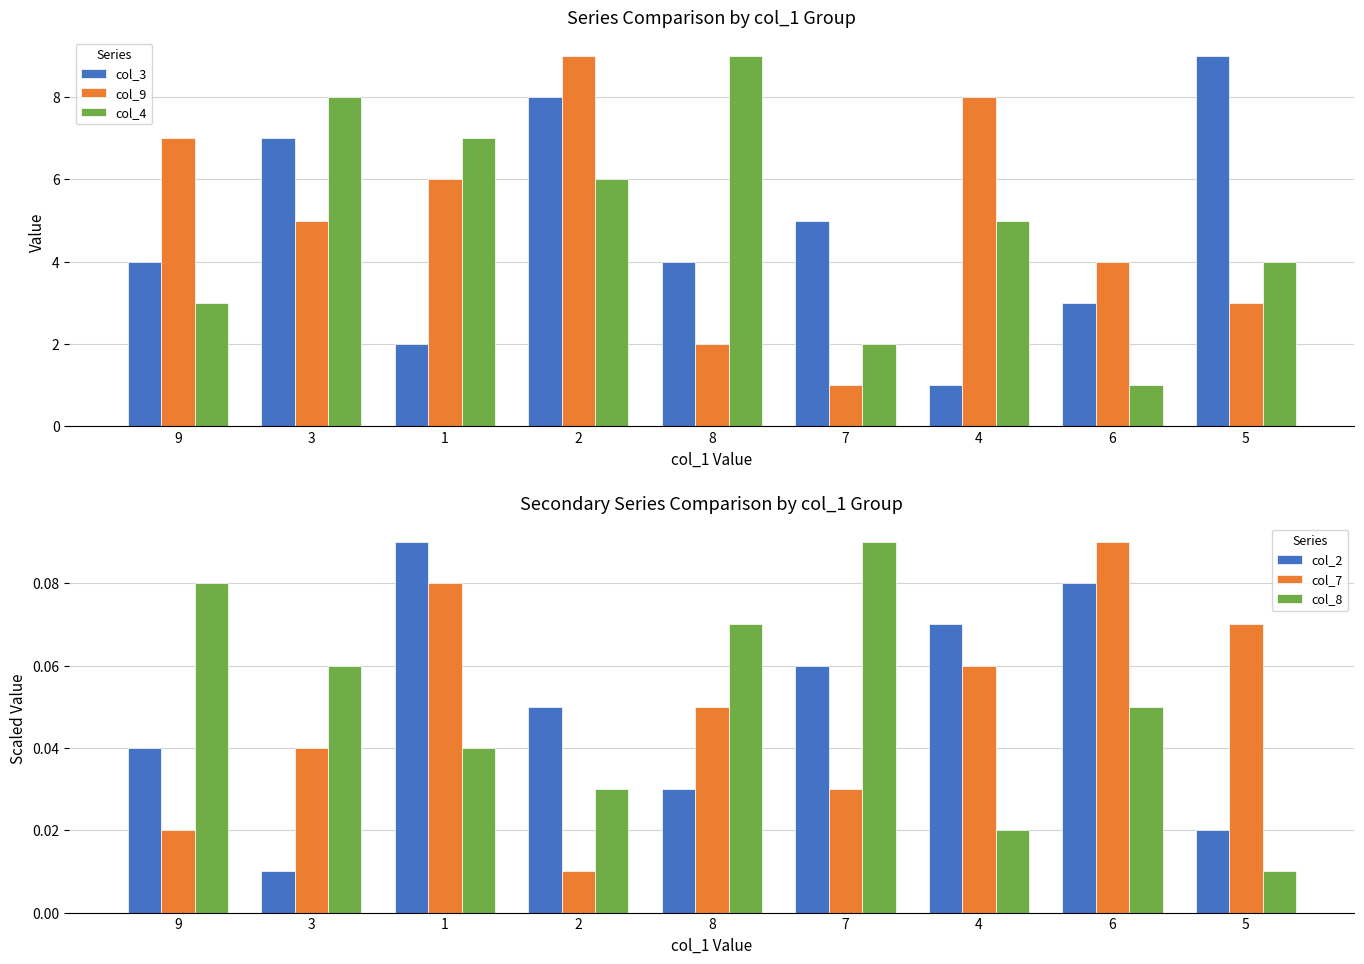

What is the total value across all series at 3?

20.1